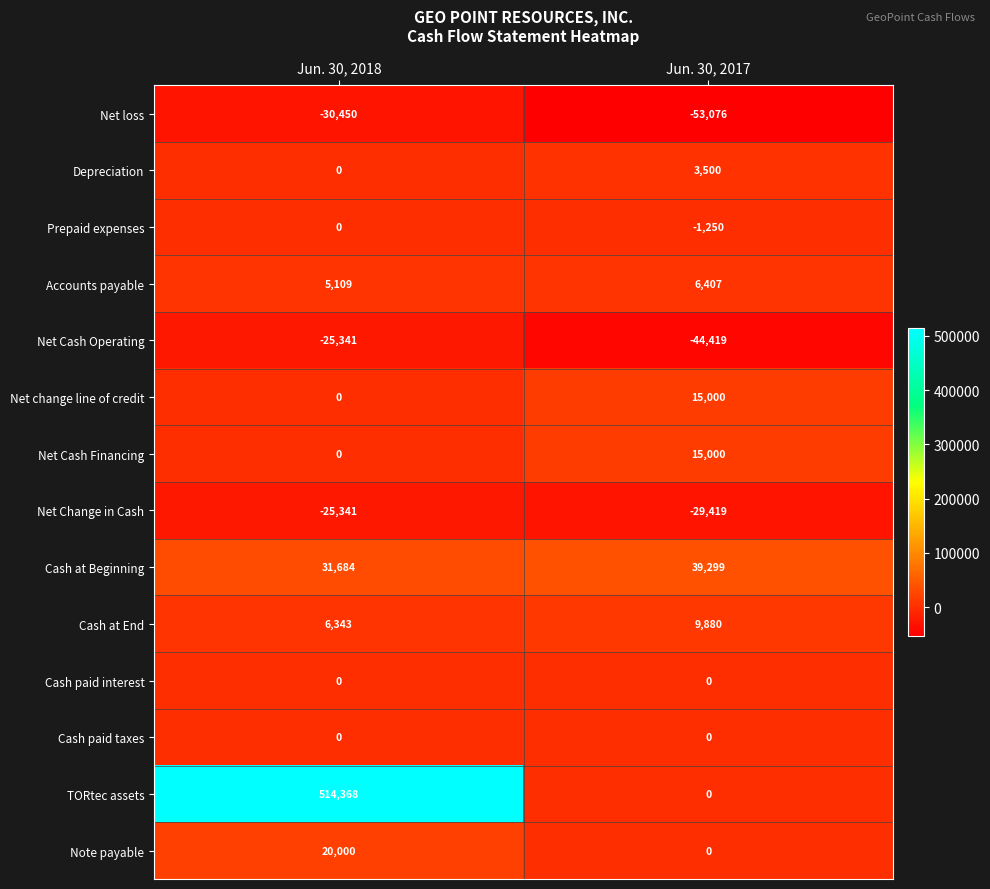

True or false: Net Cash Financing has a value of 15000 at Jun. 30, 2017.

True